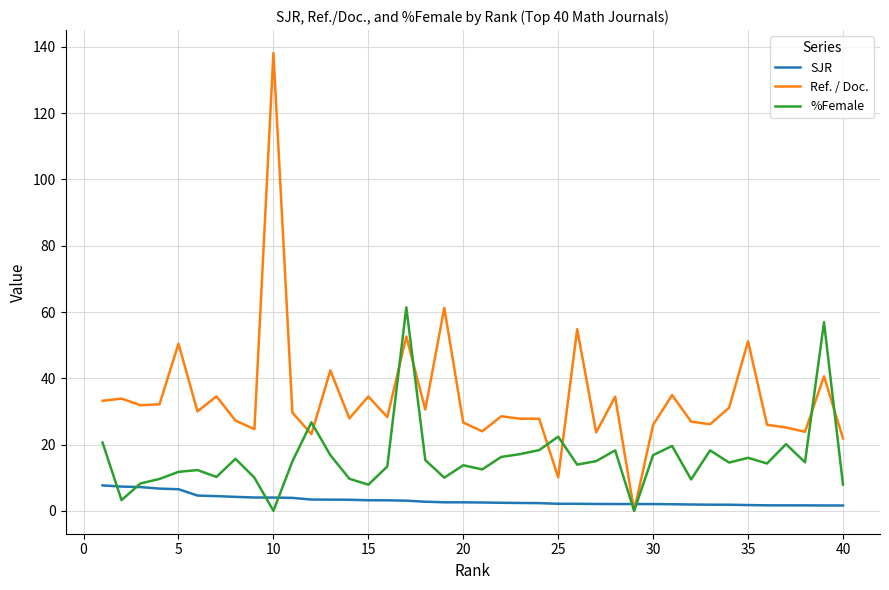

What is the maximum value shown in the chart?

138.2